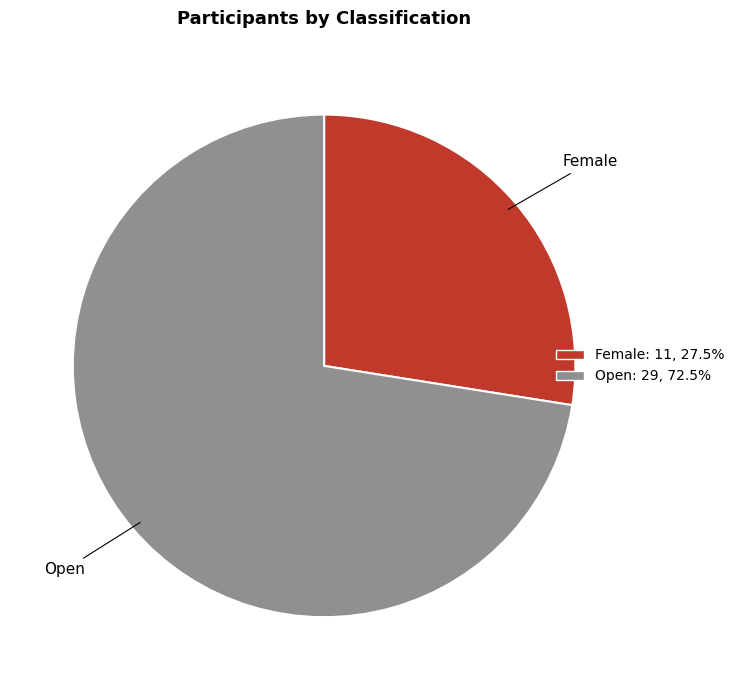

Which category accounts for the majority?

Open